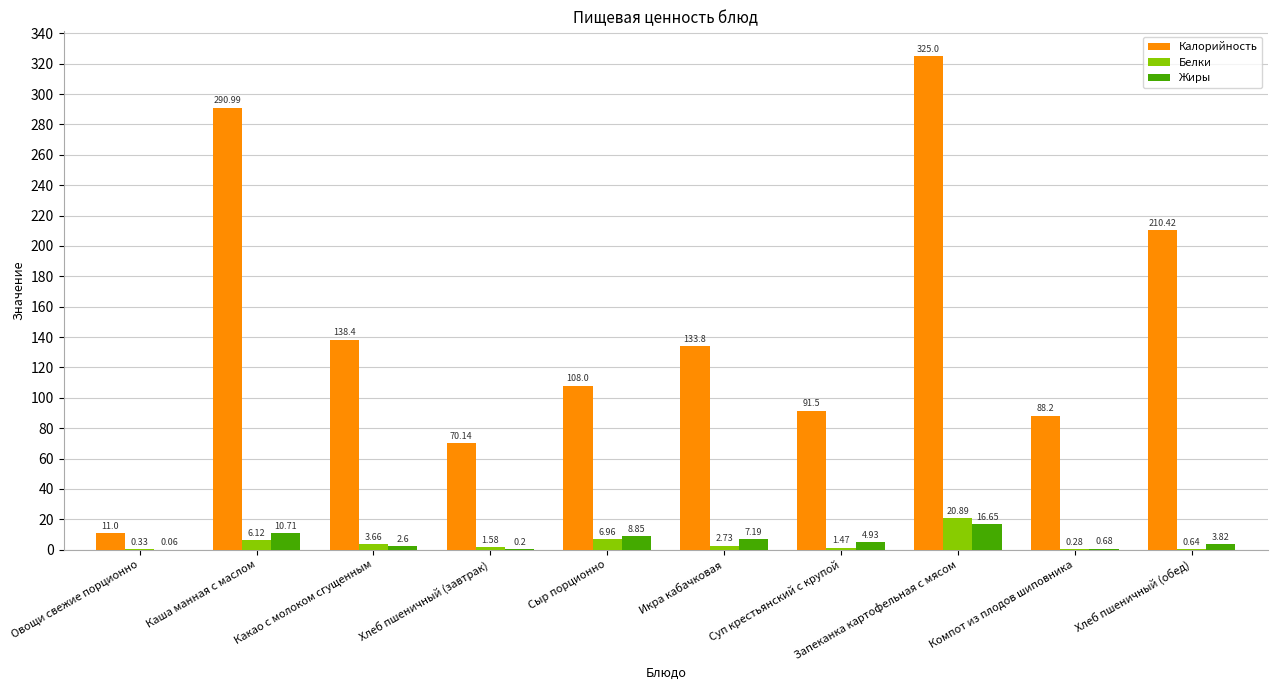

Which category has the highest value across all series?

Запеканка картофельная с мясом